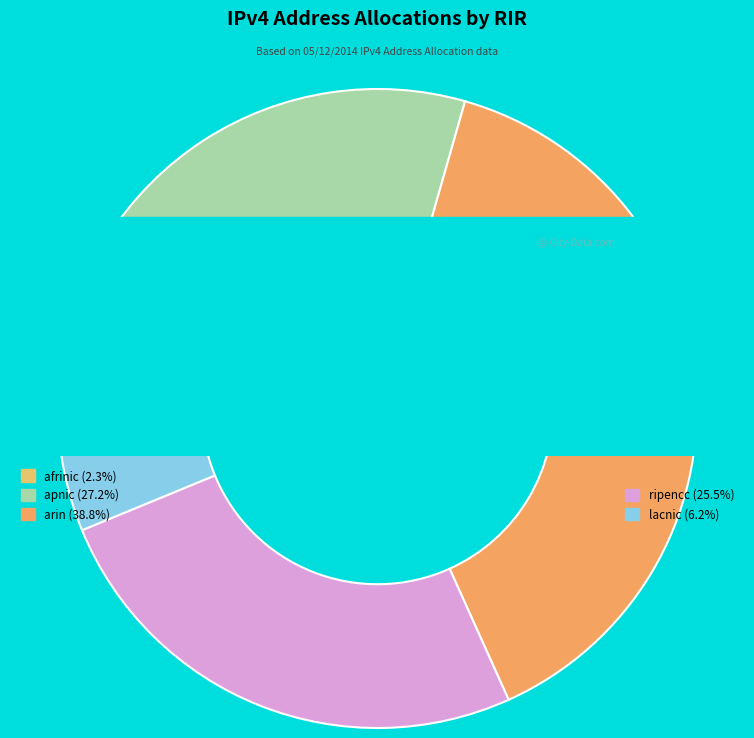

Is there a majority slice in this chart?

No